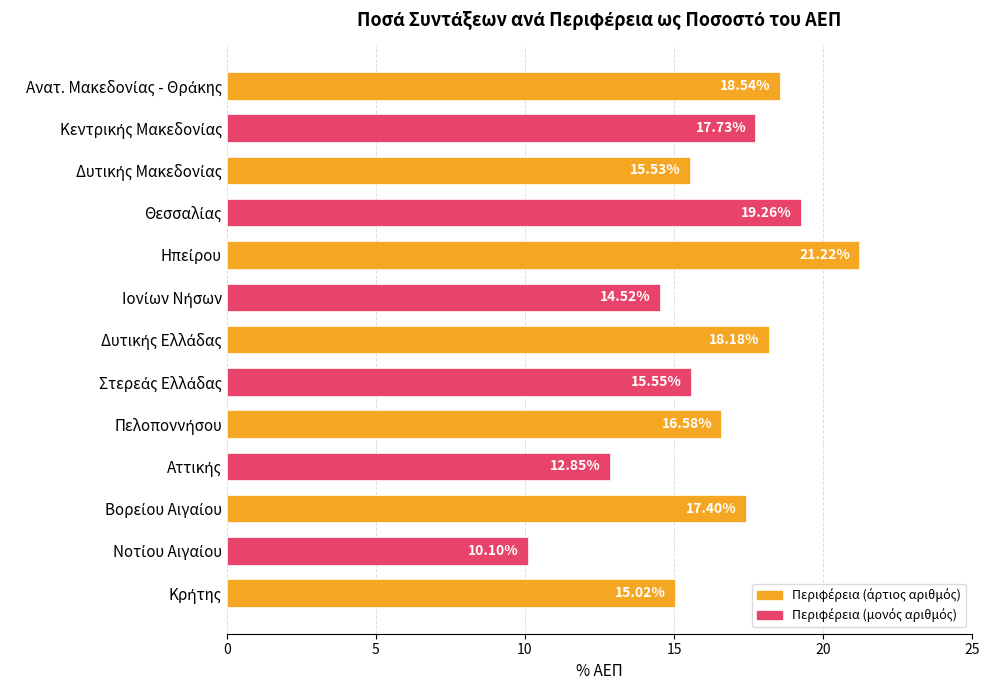

What is the sum of all values?

212.5